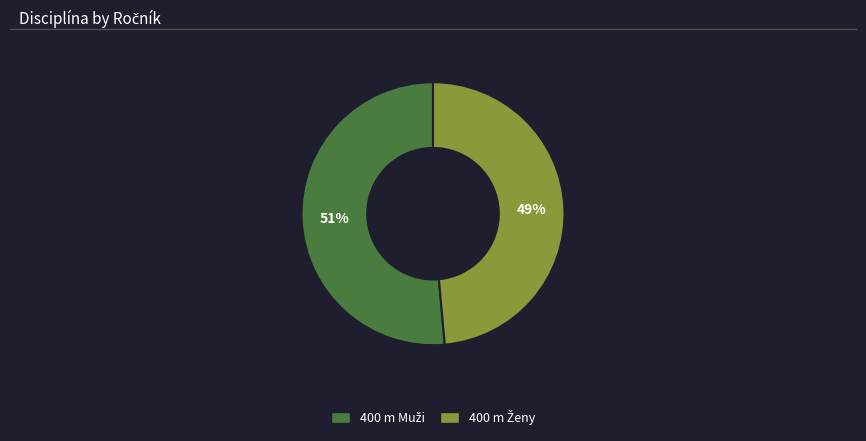

Does any single category account for the majority?

Yes